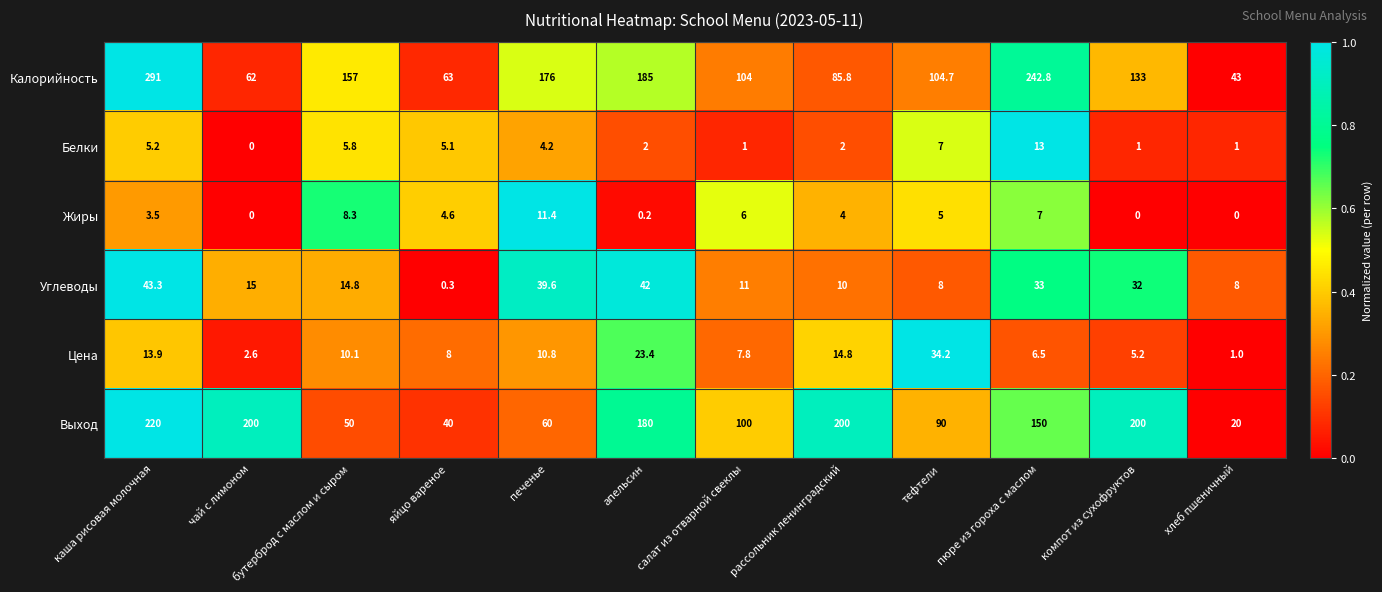

At which label does Белки first exceed 4?

каша рисовая молочная